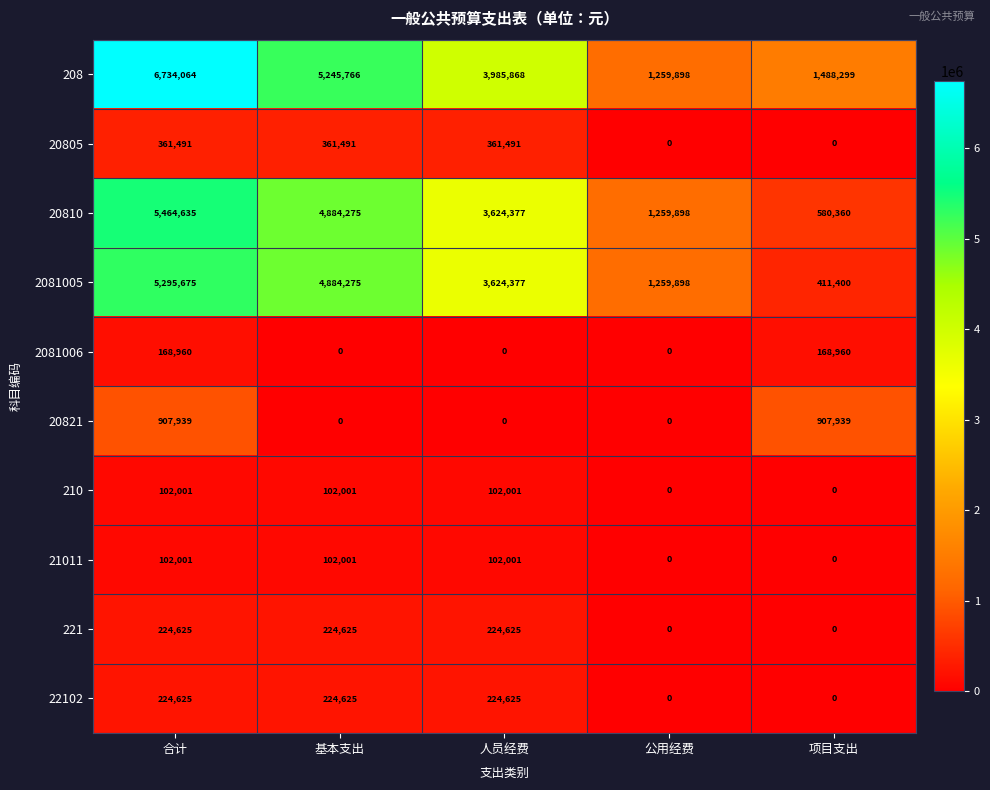

The 22102 series shows 224625 at 合计. True or false?

True